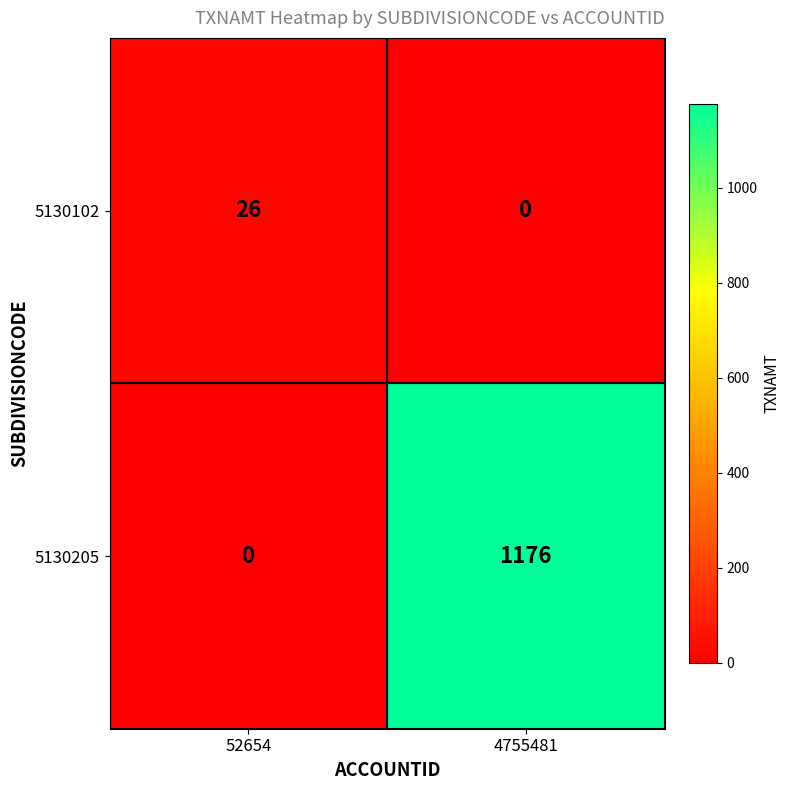

Which series has the largest range (max minus min)?

5130205